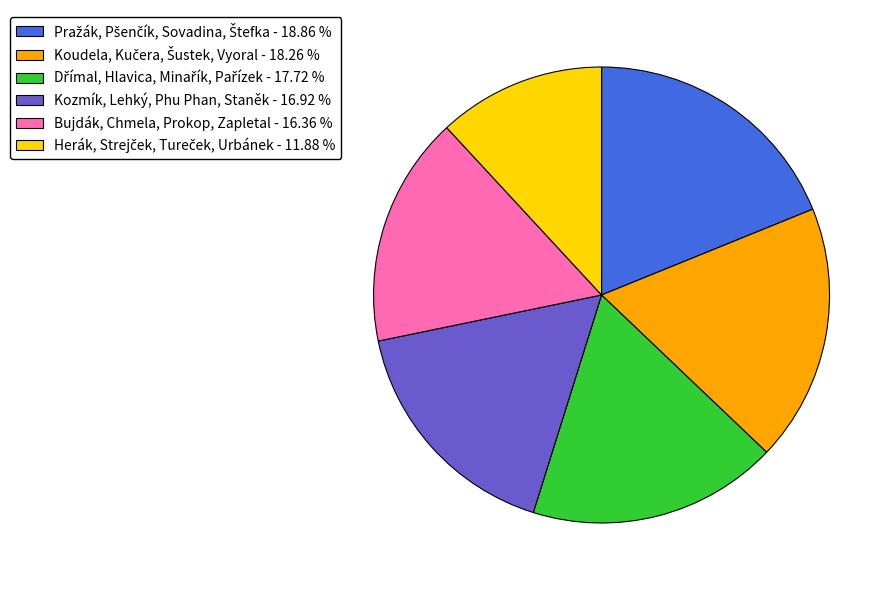

Is there a majority slice in this chart?

No